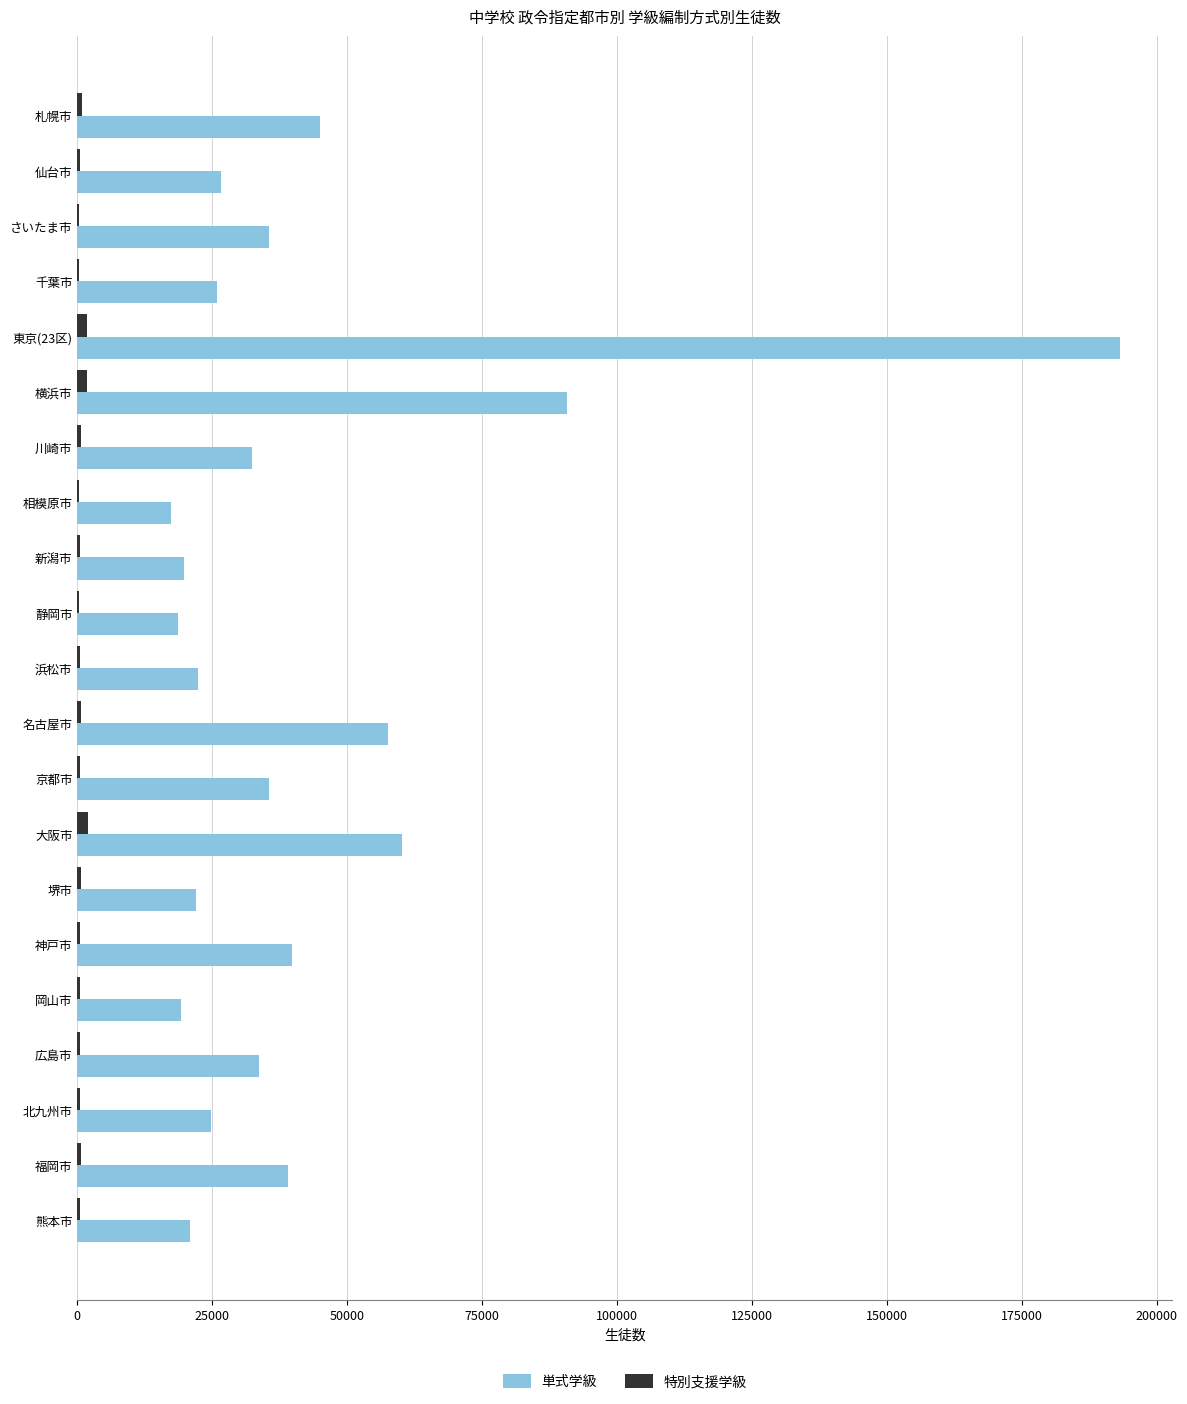

What is the sum of all 単式学級 values?

880052